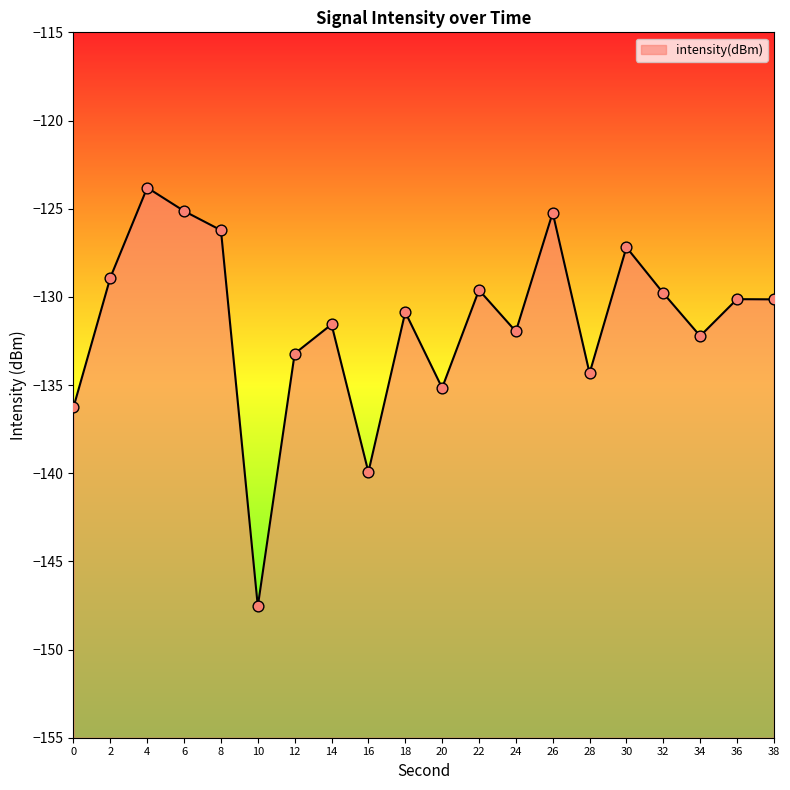

What is the change in value from 2 to 24?

-3.1